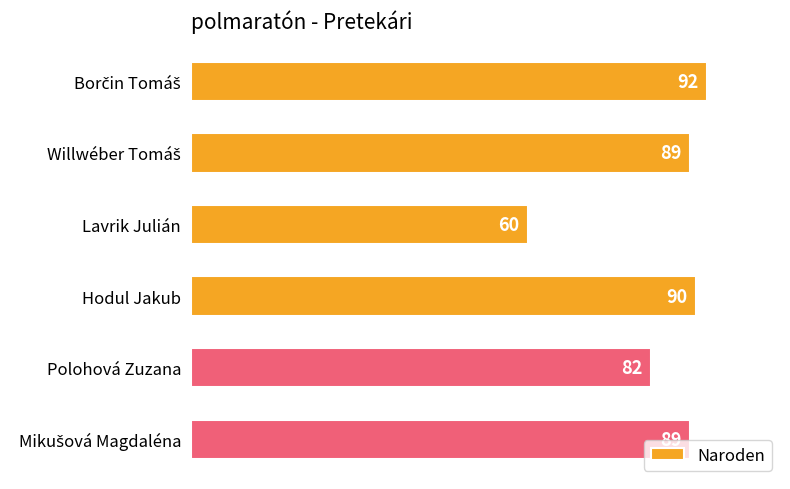

Where is the data nearest to the value 76?

Polohová Zuzana